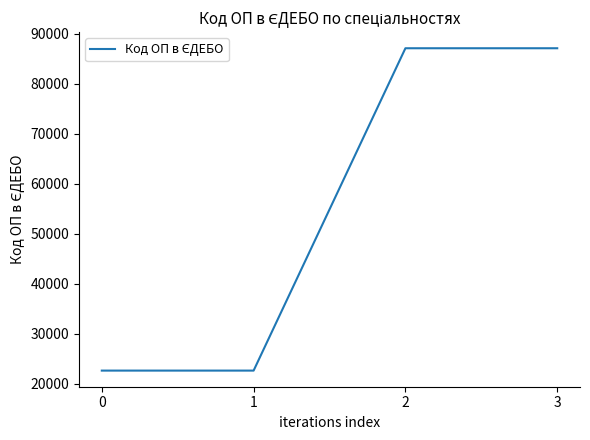

The chart shows a value of 8766 at 0. True or false?

False